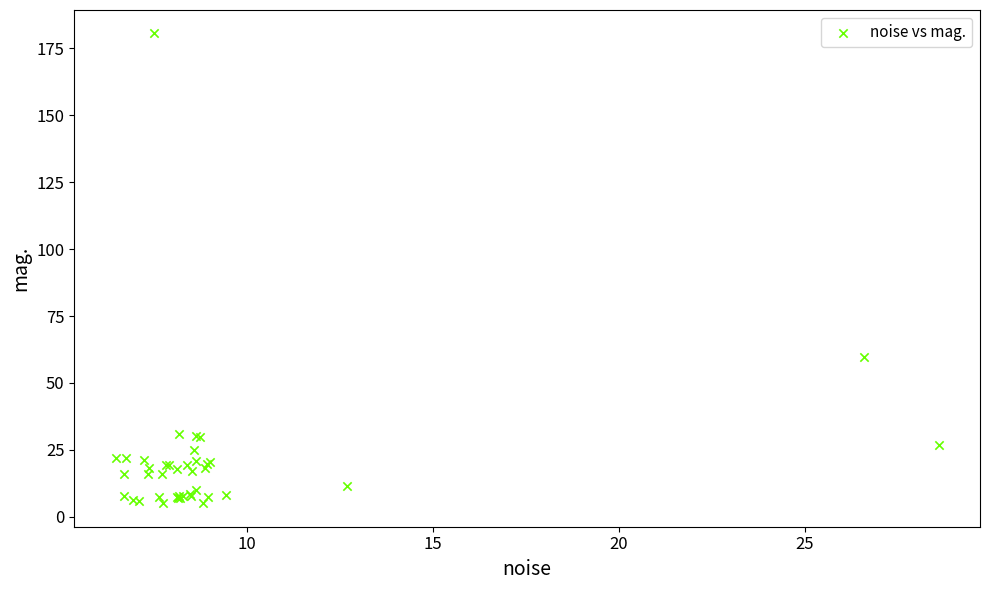

What Y value in the scatter plot is closest to 92?

59.6